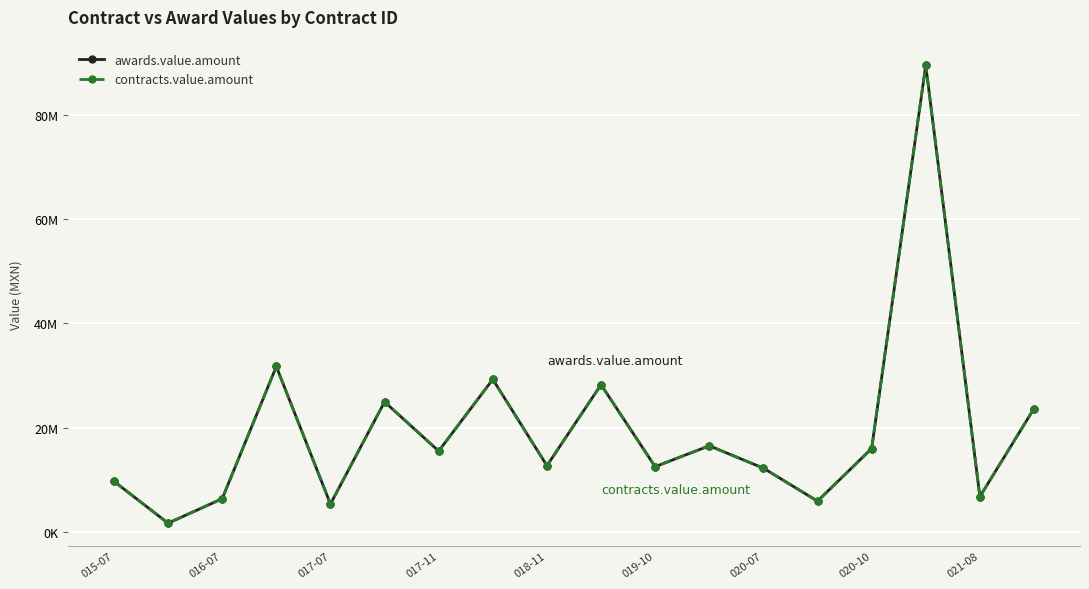

What is the average value of the contracts.value.amount series?

19376110.6